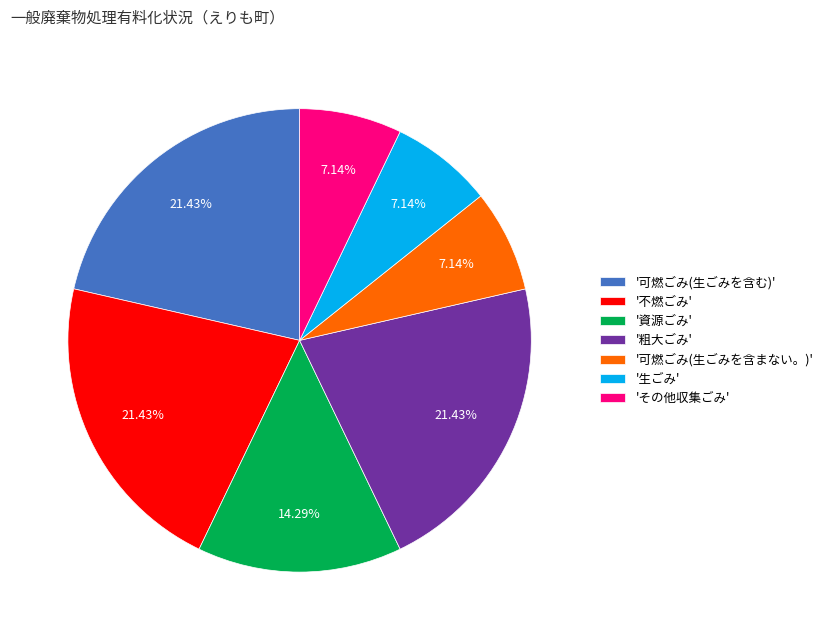

What is the ratio of the value at '可燃ごみ(生ごみを含む)' to the value at '生ごみ'?

3.0